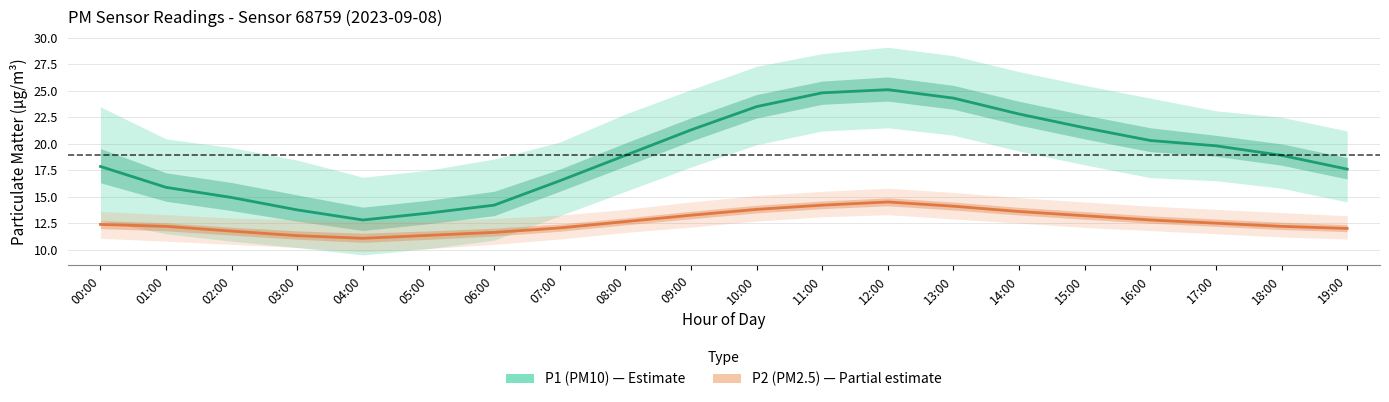

What position from the left is 17:00?

18